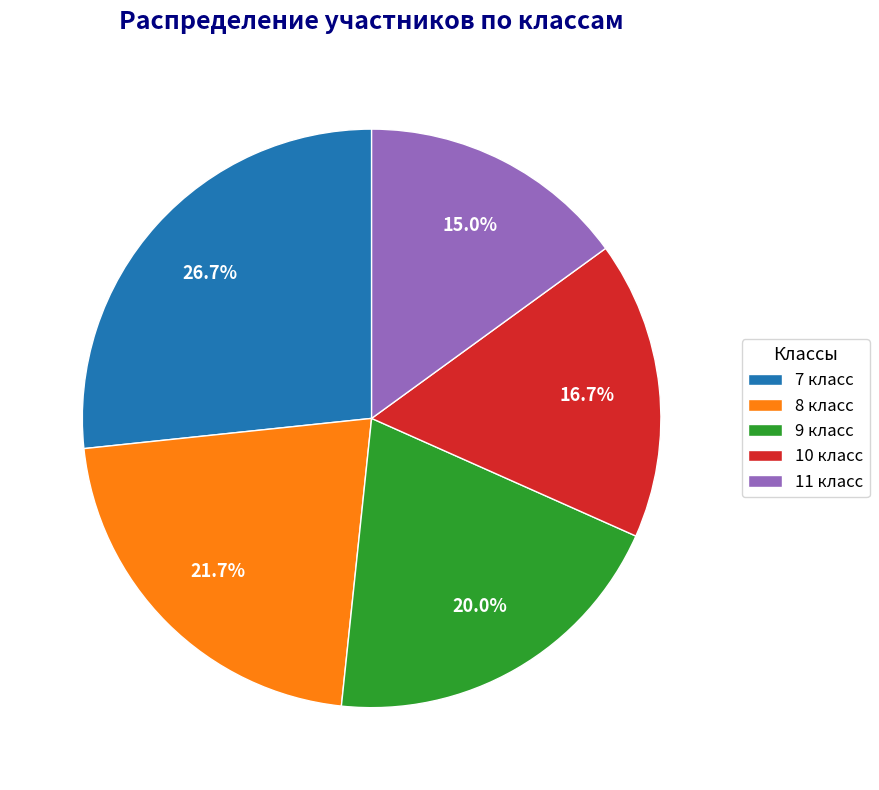

Approximately how many times larger is the value at 7 класс compared to 8 класс?

1.2